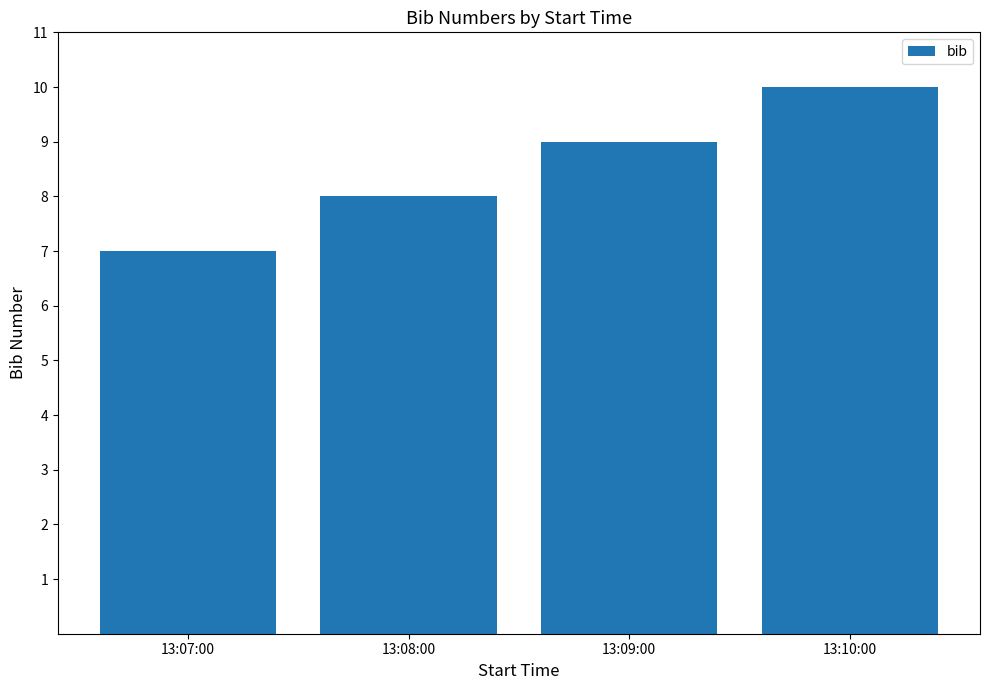

The value at 13:09:00 is 9. True or false?

True